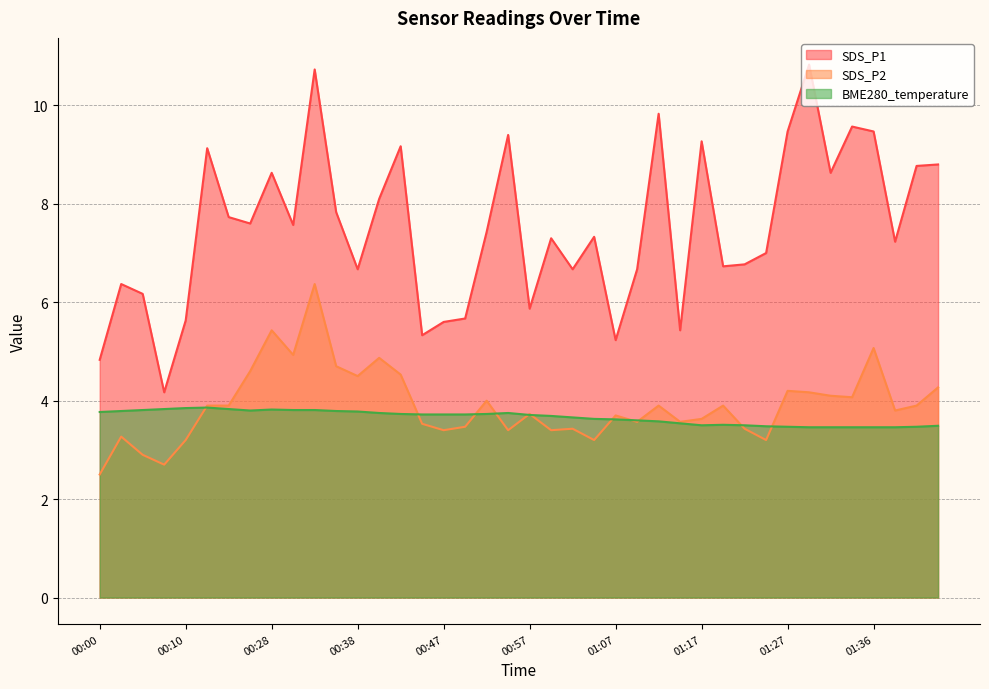

What is the sum of the SDS_P2 values at 00:43 and 01:27?

8.7